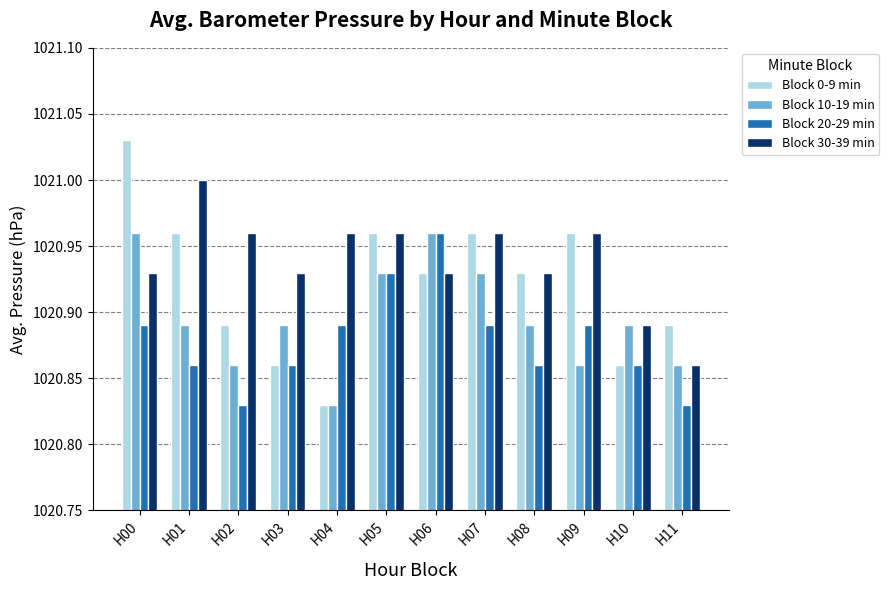

At which category is the sum across all series the highest?

H00